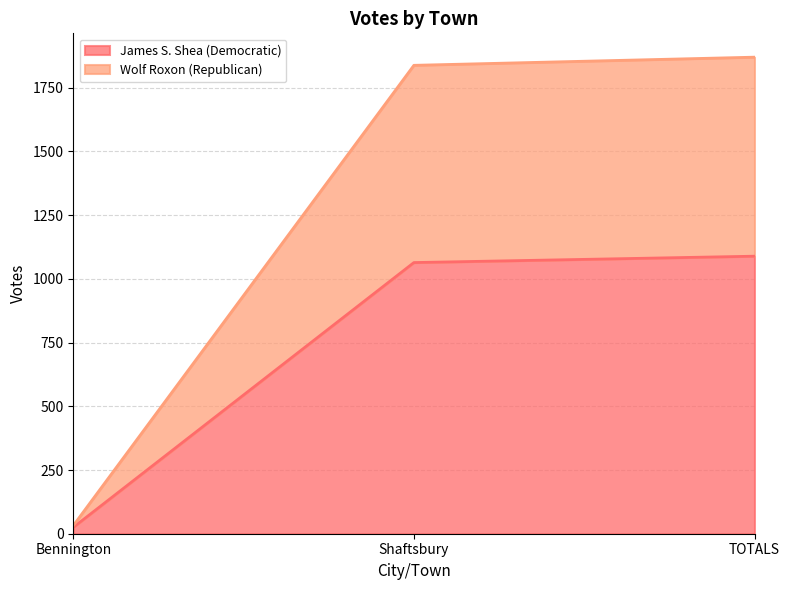

What is the difference between the second highest and minimum values in the James S. Shea (Democratic) series?

1039